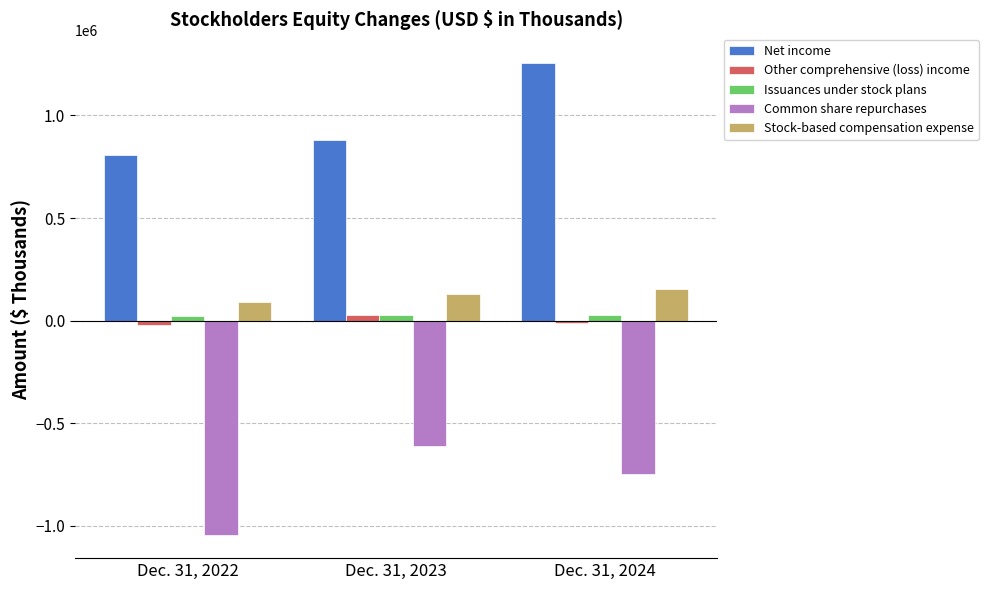

True or false: Common share repurchases has a value of -1043742 at Dec. 31, 2022.

True